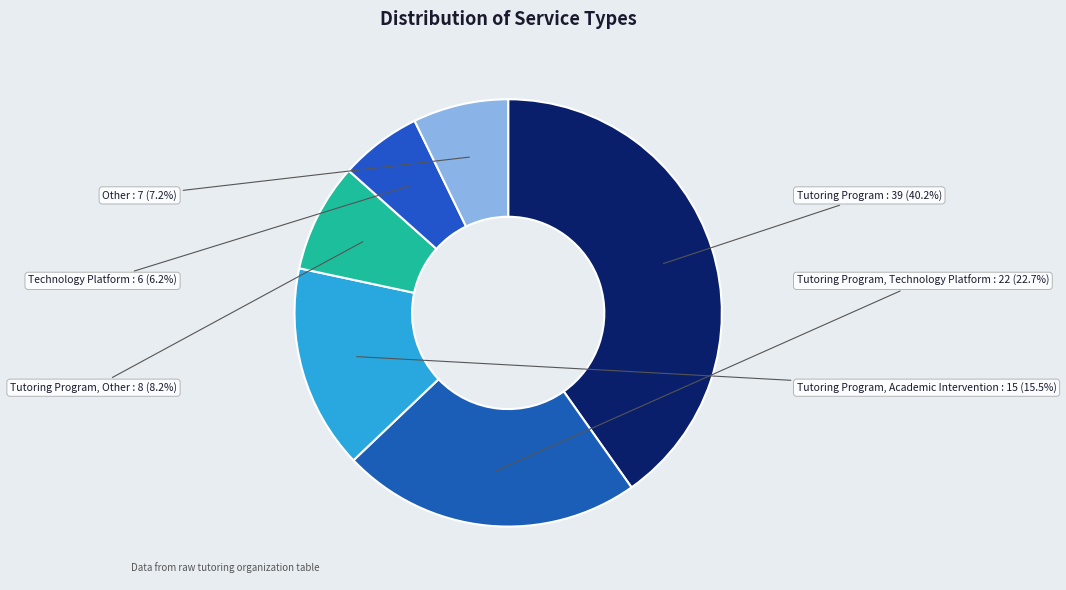

What percentage is the Technology Platform slice, to the nearest percent?

6%